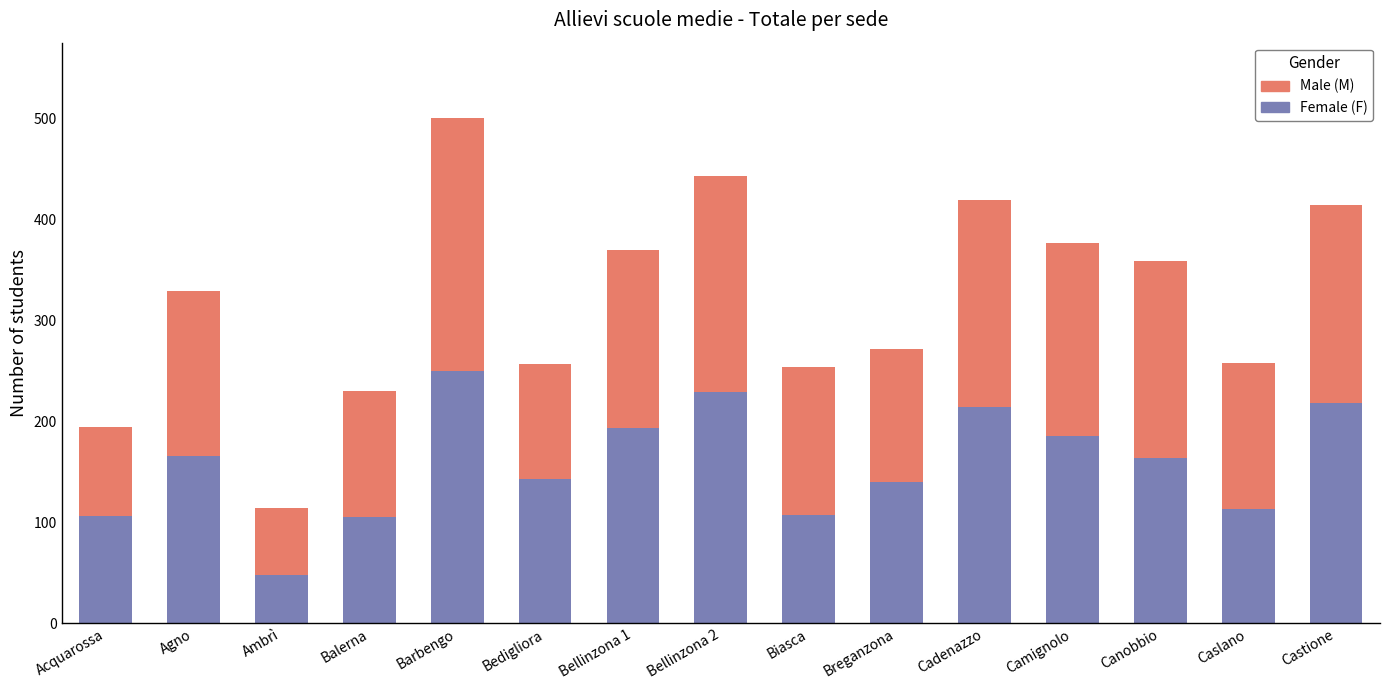

What is the lowest value of the Female (F) series?

48